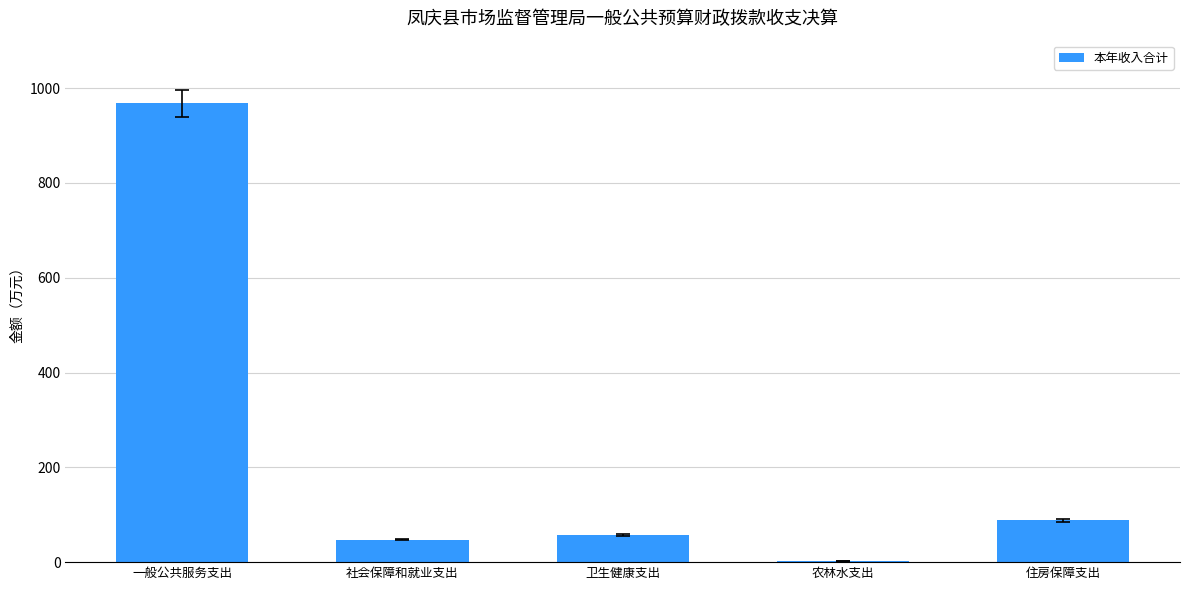

What is the greatest value displayed?

967.6